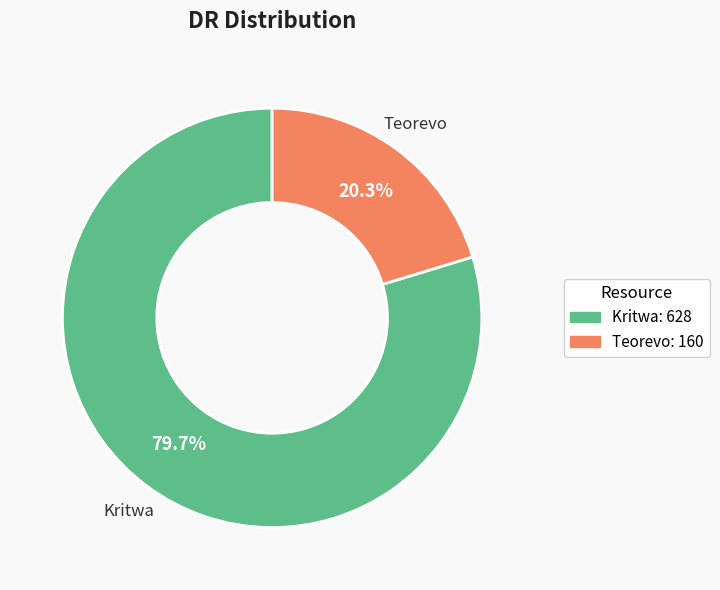

What percentage is the Teorevo slice, to the nearest percent?

20%